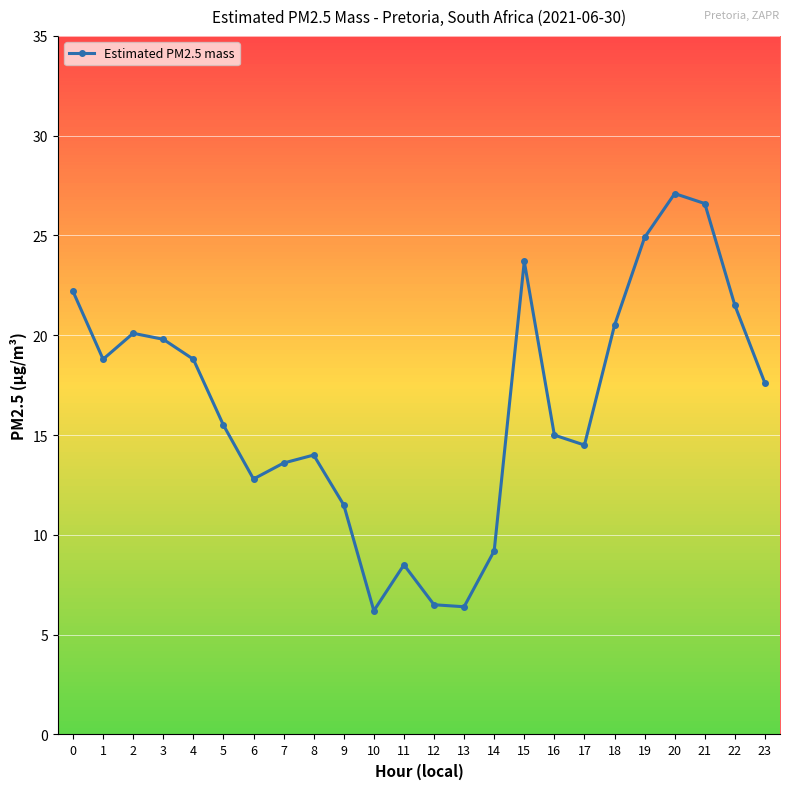

How many values are below 17?

12